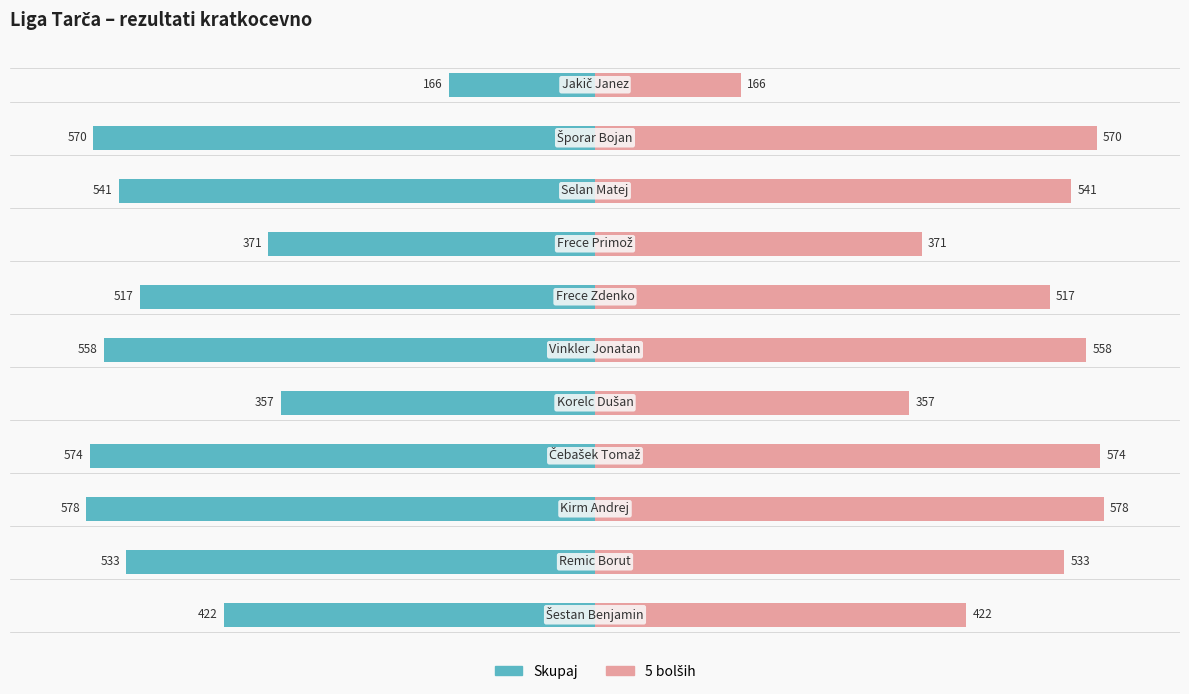

At how many categories does at least one series exceed -61?

11